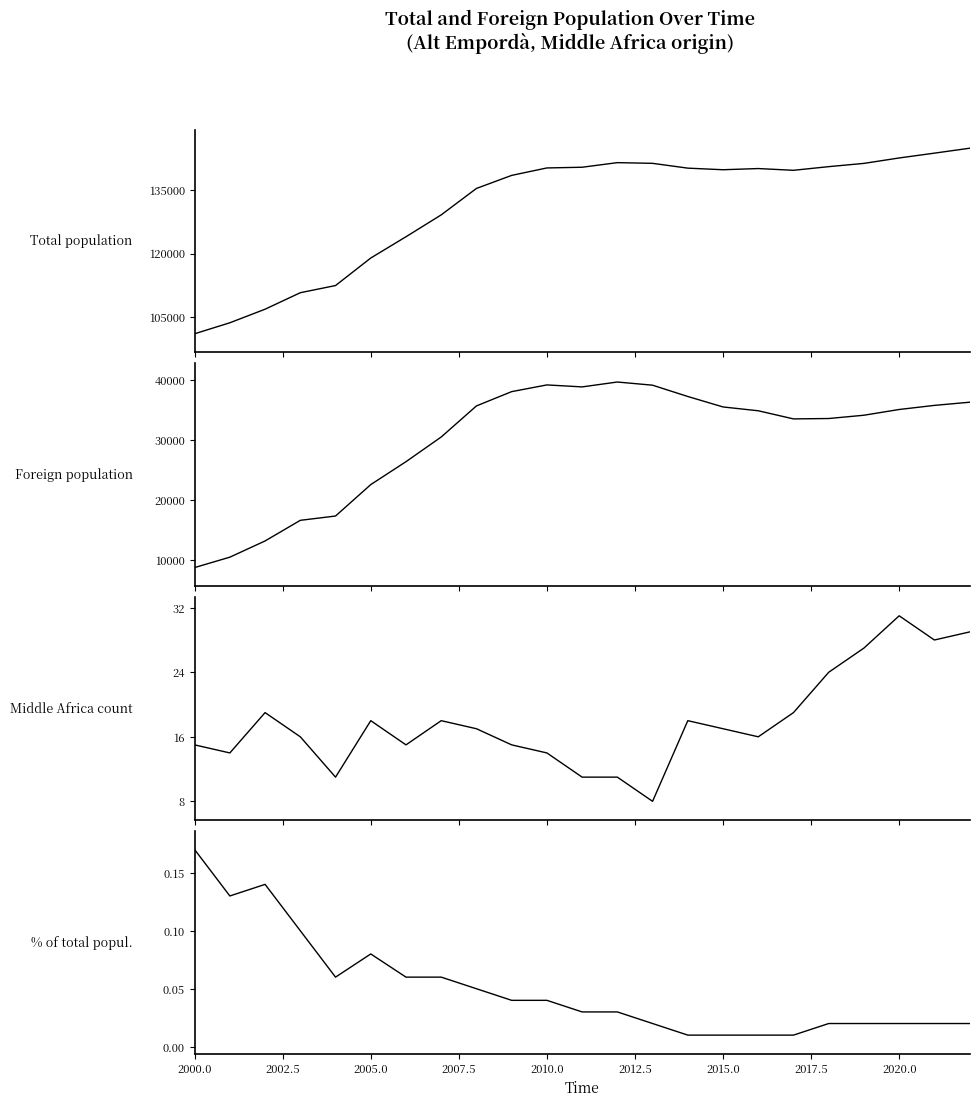

The Foreign population series shows 11914.0 at 2010.0. True or false?

False